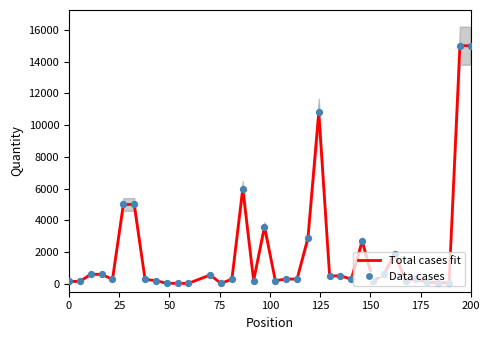

Which series reaches the maximum Y coordinate?

Total cases fit